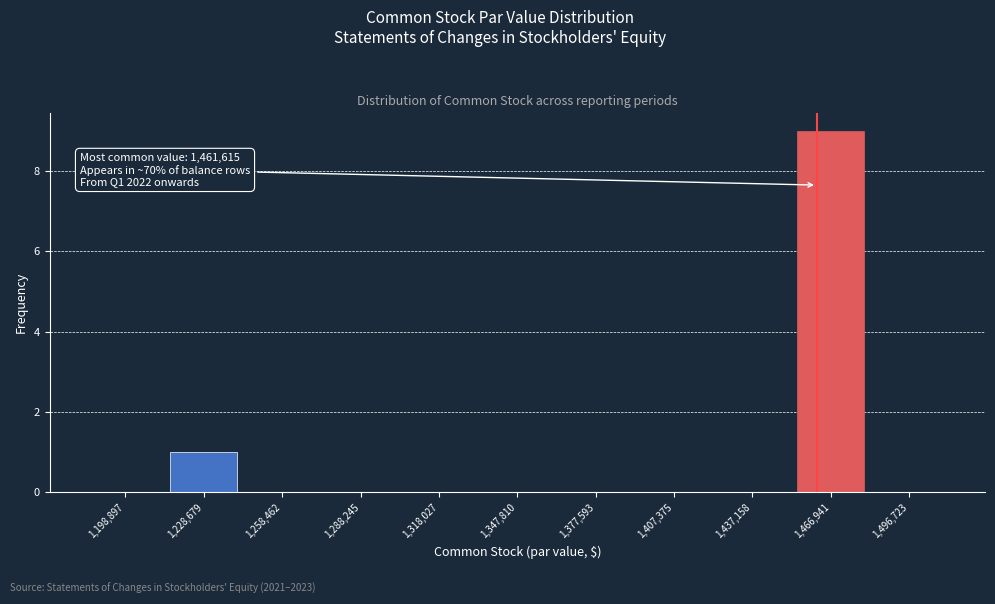

Which range on the x-axis has the tallest bar?

1450000 to 1480000